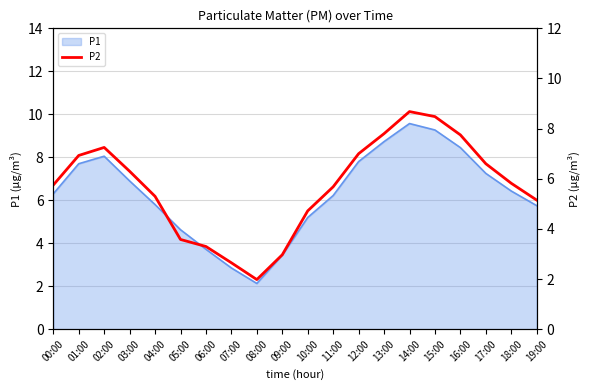

True or false: the data shows 2.6 at 07:00.

True